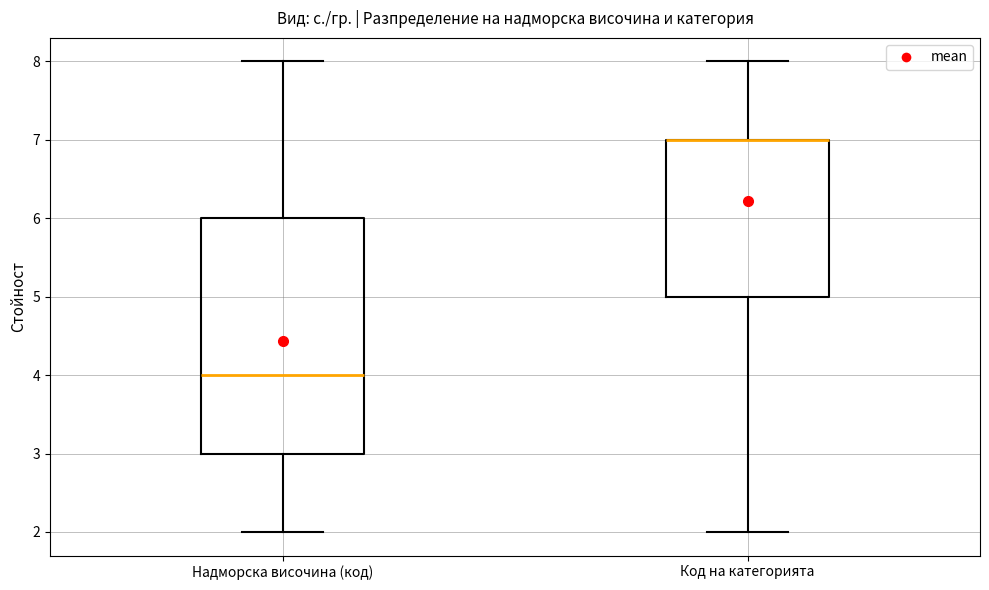

Reading left to right, read every box against the y-axis: the position of its median line, the range the box covers, and the ends of its whiskers. The values are not printed on the chart, so give them approximately, as read against the axis.

Надморска височина (код): median 4, box 3 to 6, whiskers 2 to 8
Код на категорията: median 7 (drawn on the box's upper edge), box 5 to 7, whiskers 2 to 8